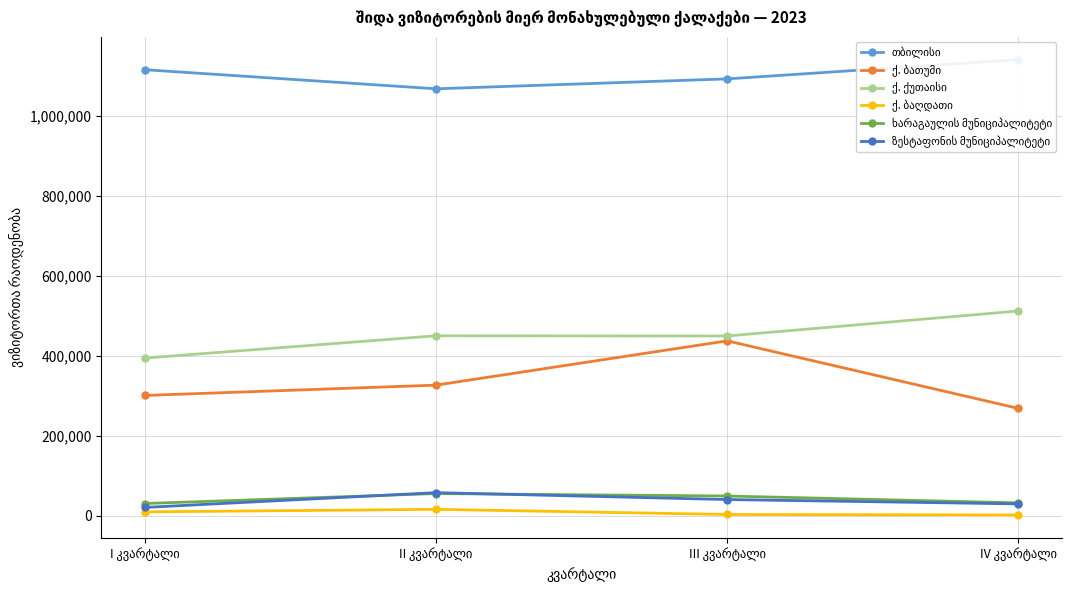

The value of ქ. ბათუმი at IV კვარტალი is 358025. True or false?

False